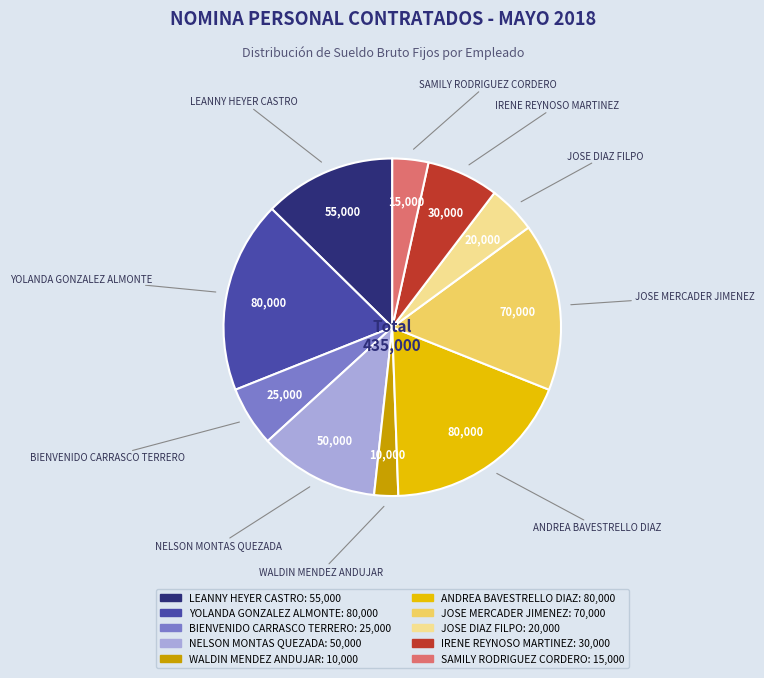

Combined, do SAMILY RODRIGUEZ CORDERO and BIENVENIDO CARRASCO TERRERO account for over 50%?

No